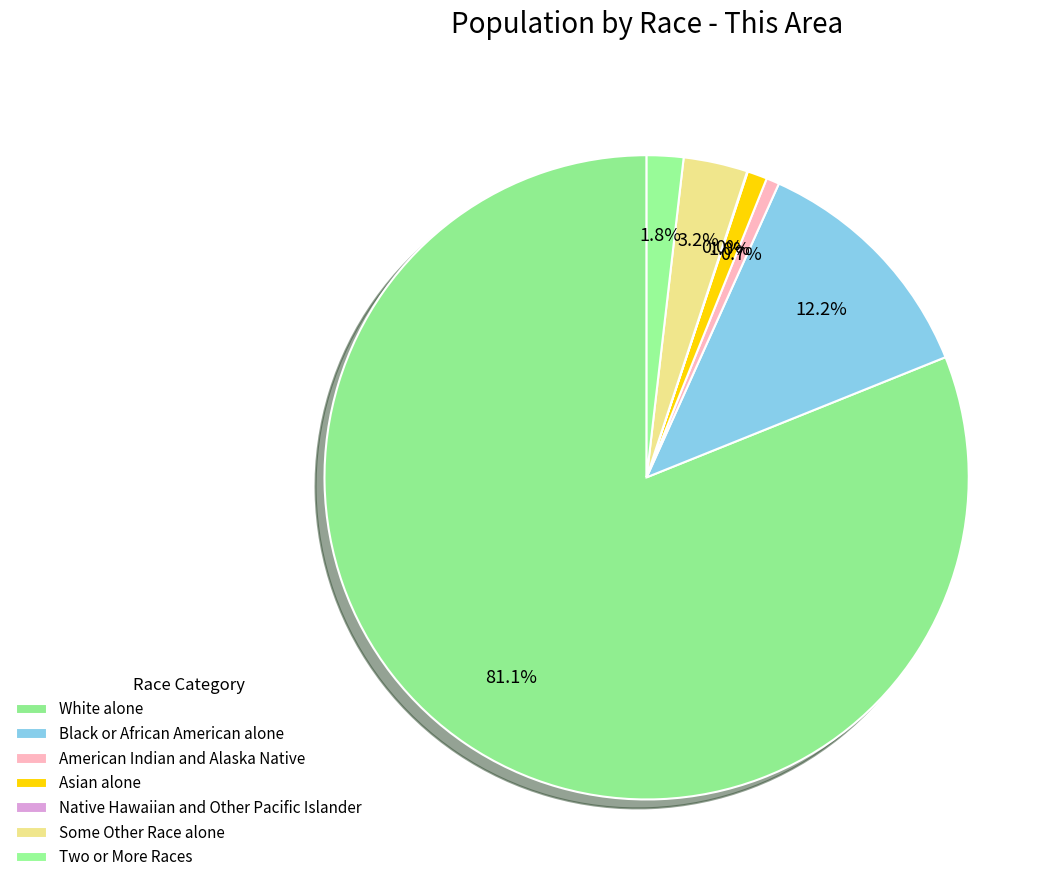

To the nearest percent, what percentage of the pie is Two or More Races?

2%